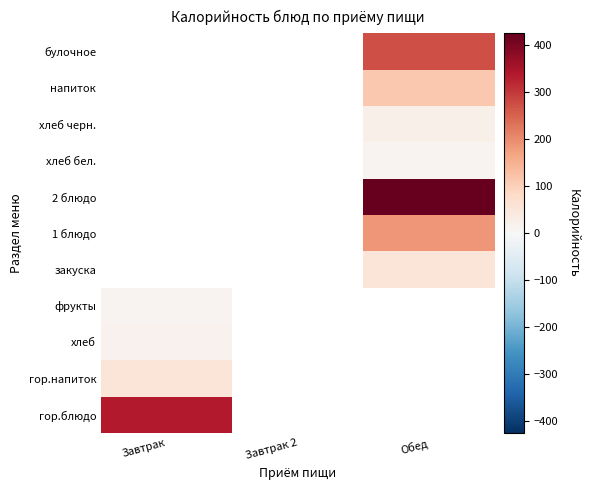

What is the difference between the highest and lowest values at Завтрак?

325.3